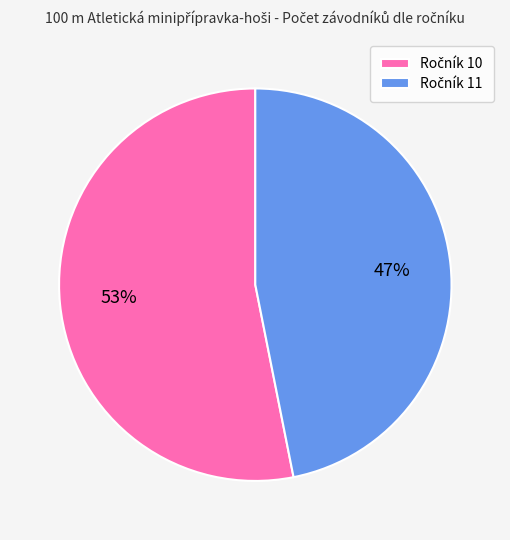

Is there any slice that represents more than half of the pie?

Yes